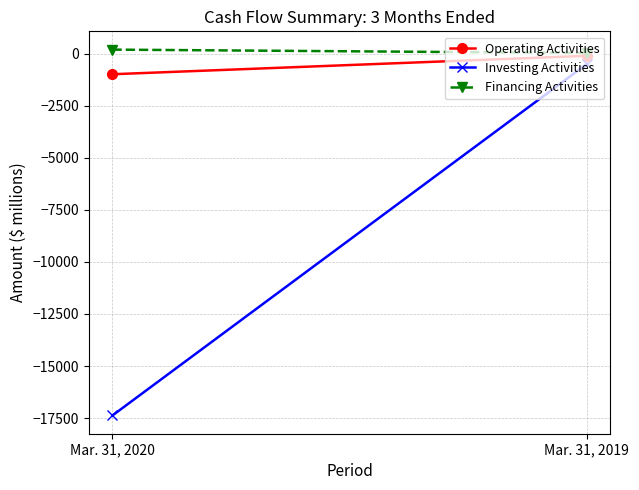

What is the difference between the highest and lowest values at Mar. 31, 2019?

531